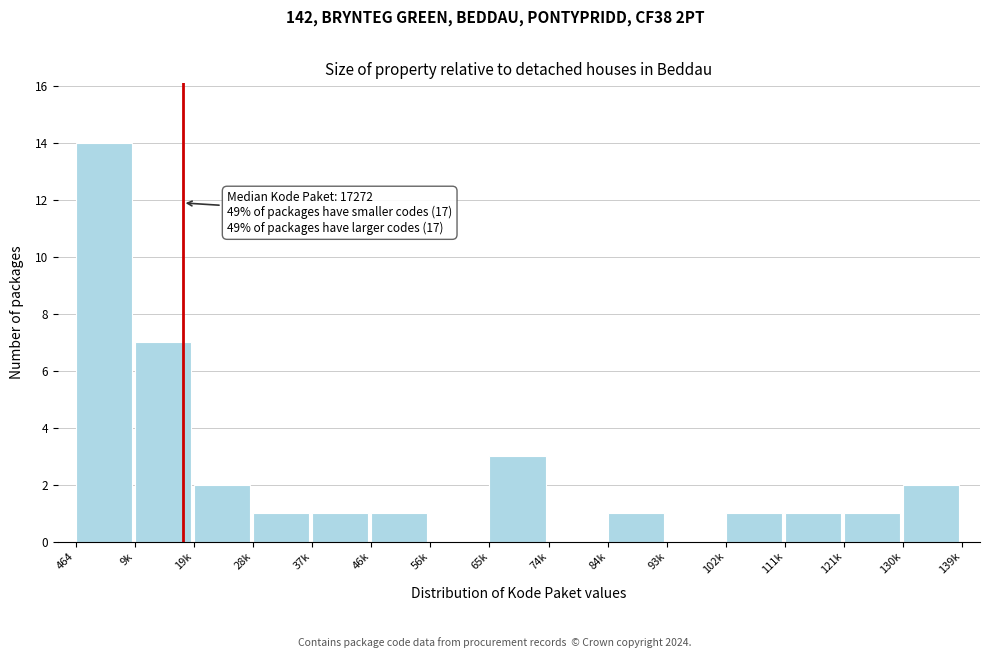

Reading left to right, extract all data points from this chart.

464=14	9k=7	19k=2	28k=1	37k=1	46k=1	56k=0	65k=3	74k=0	84k=1	93k=0	102k=1	111k=1	121k=1	130k=2